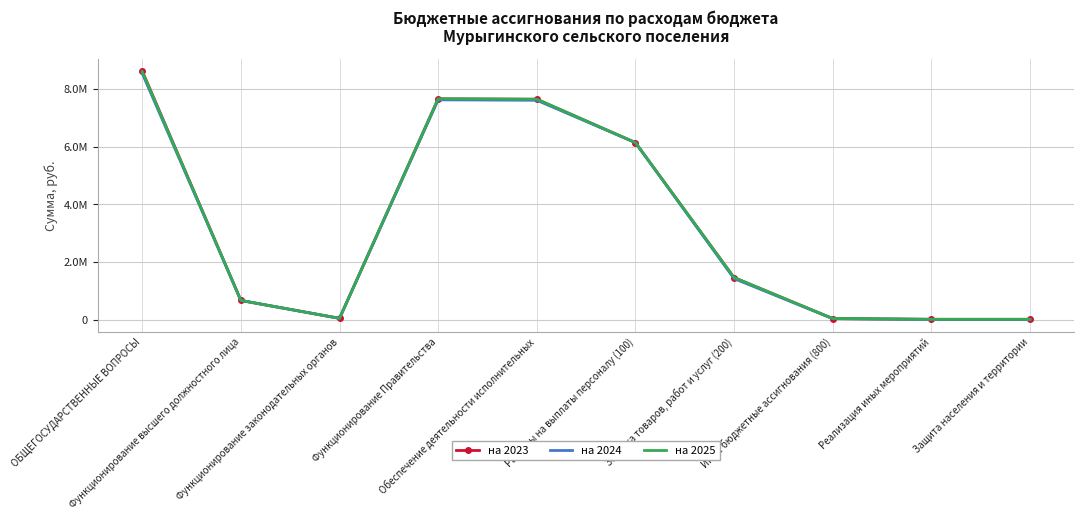

What are all the series names shown in the legend?

на 2023, на 2024, на 2025